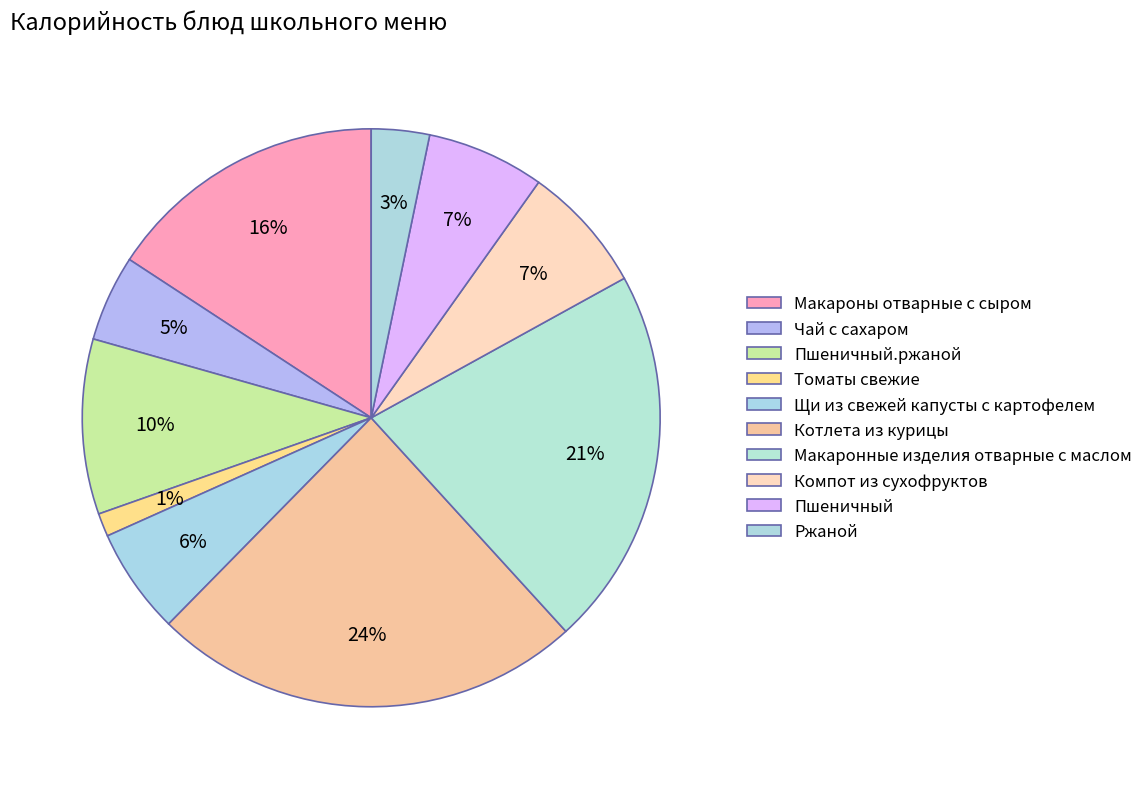

Between Котлета из курицы and Томаты свежие, which is larger?

Котлета из курицы